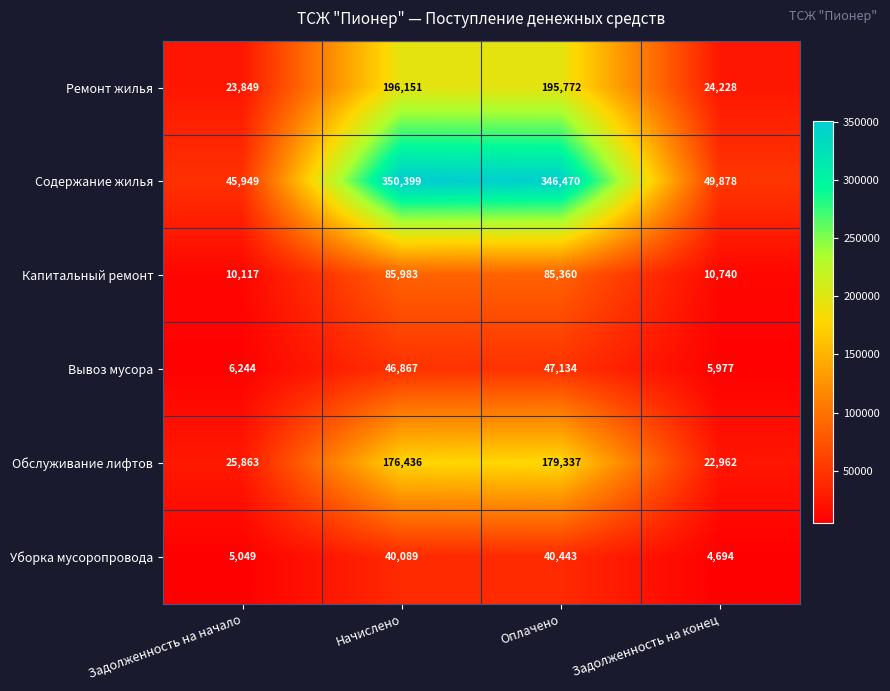

The value of Капитальный ремонт at Начислено is 41378. True or false?

False